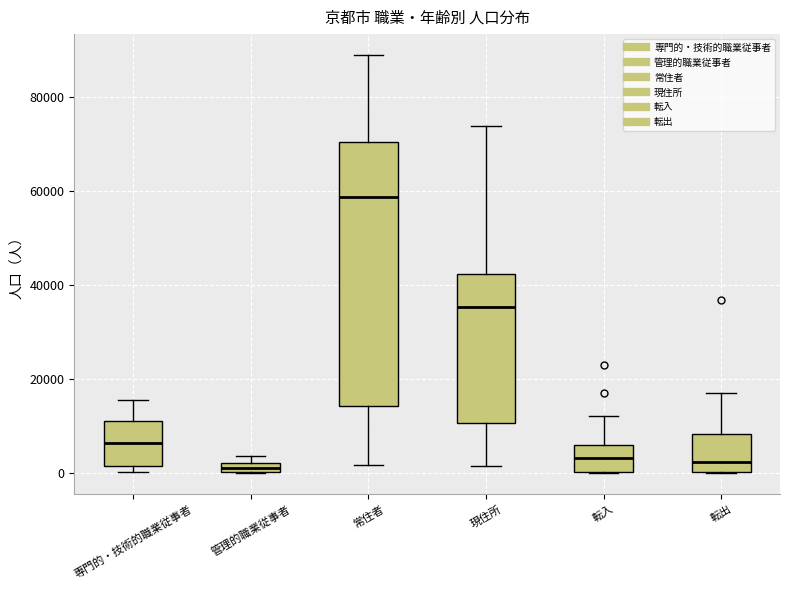

Where is the upper edge of the box for 管理的職業従事者 on the y-axis? The values are not printed on the chart, so give them approximately, as read against the axis.

2000